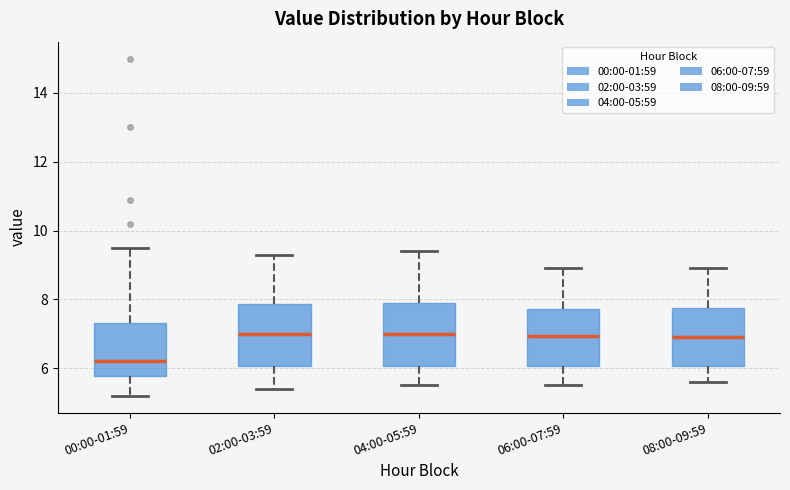

Where does the median line of the box for 06:00-07:59 sit on the y-axis? The values are not printed on the chart, so give them approximately, as read against the axis.

7.0